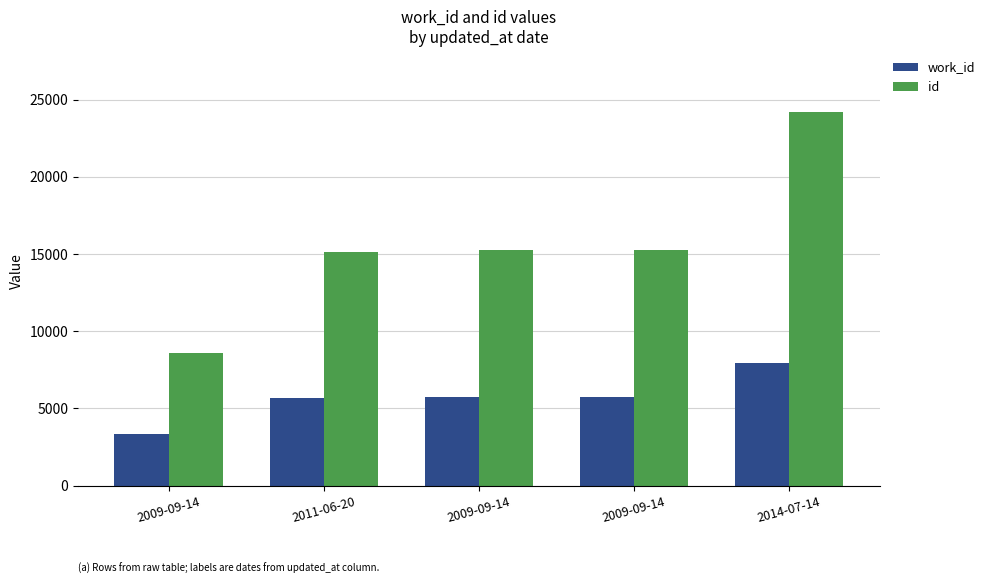

How many data points in work_id are less than 5714?

2